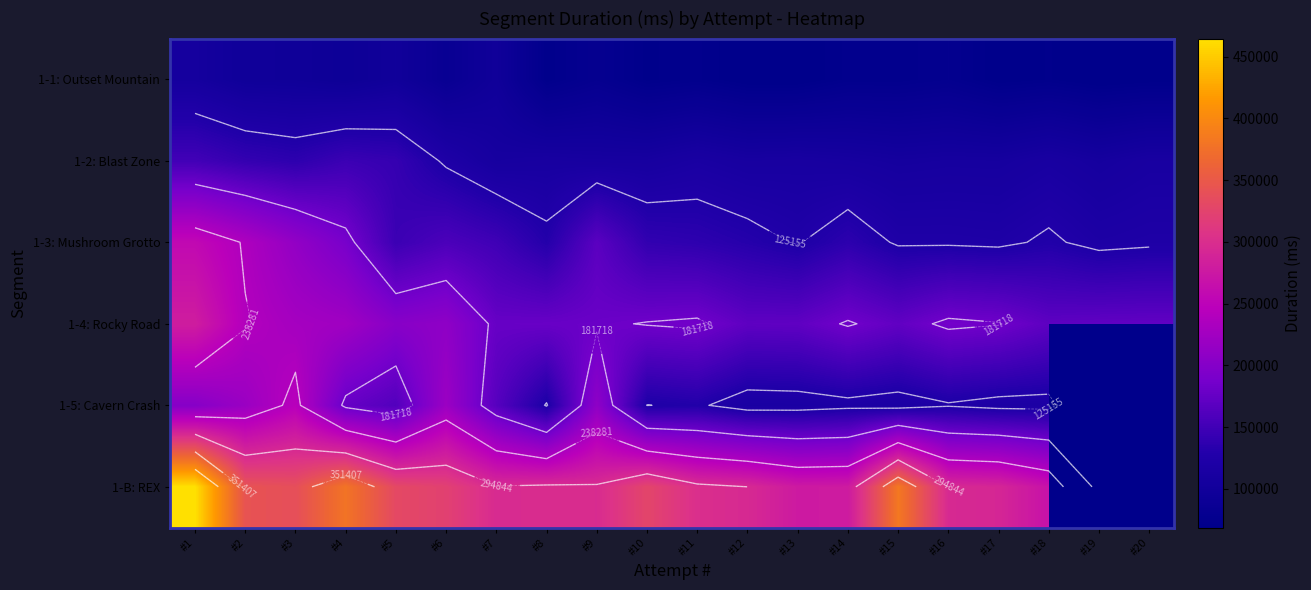

True or false: 1-1: Outset Mountain has a value of 137483.8 at #2.

False